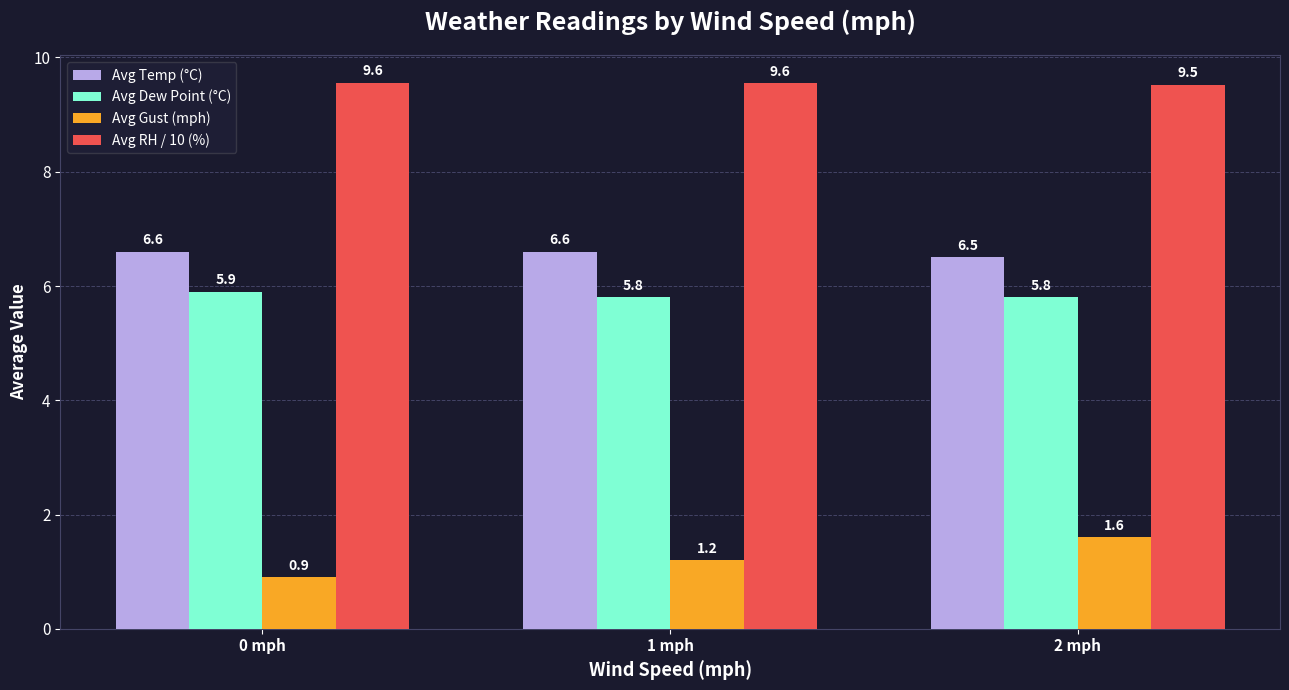

What is the average value of the Avg Dew Point (°C) series?

5.8